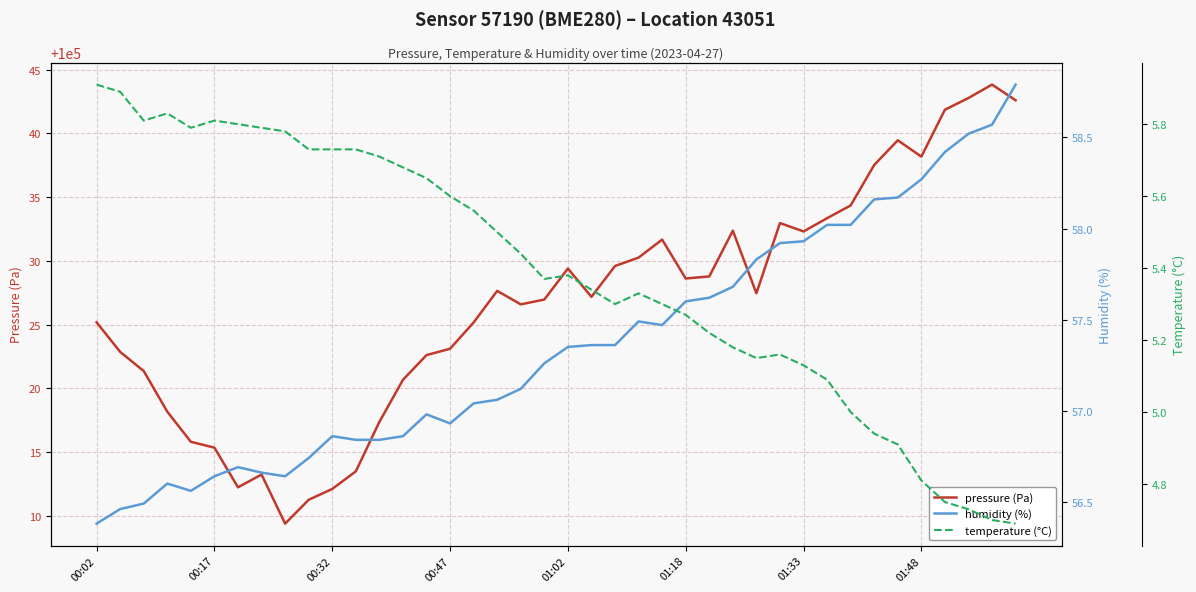

What is the value of the pressure (Pa) point at the 11th from the left?

100012.1